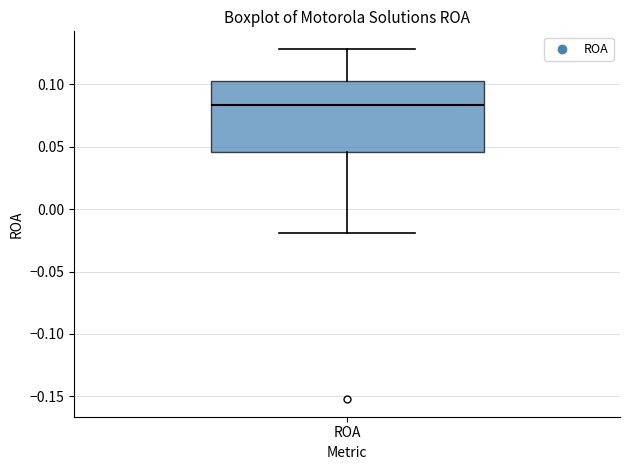

Where does the upper whisker of the box for ROA end on the y-axis? The values are not printed on the chart, so give them approximately, as read against the axis.

0.130